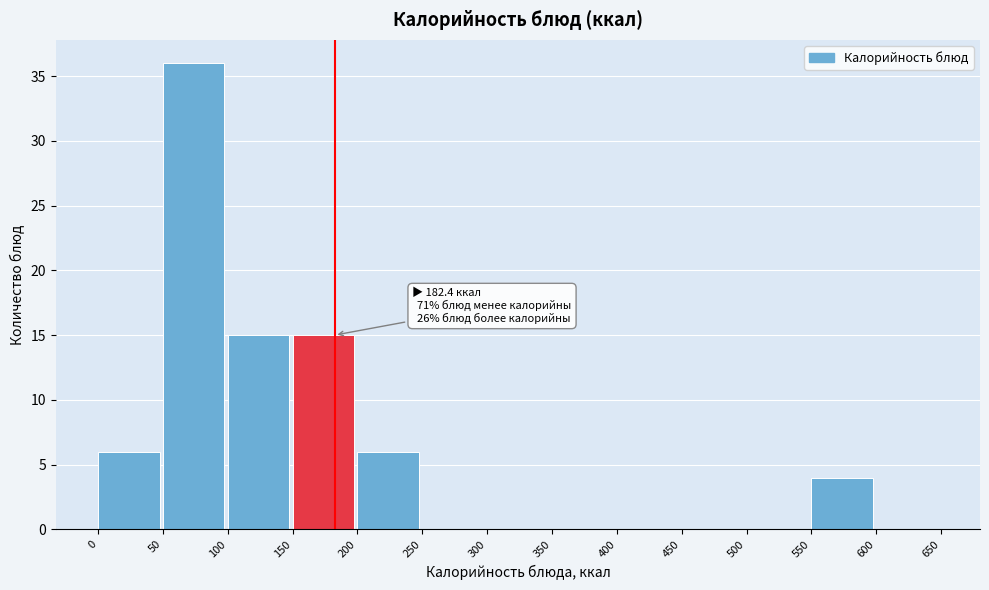

Over which range of the x-axis is the bar tallest?

50 to 100